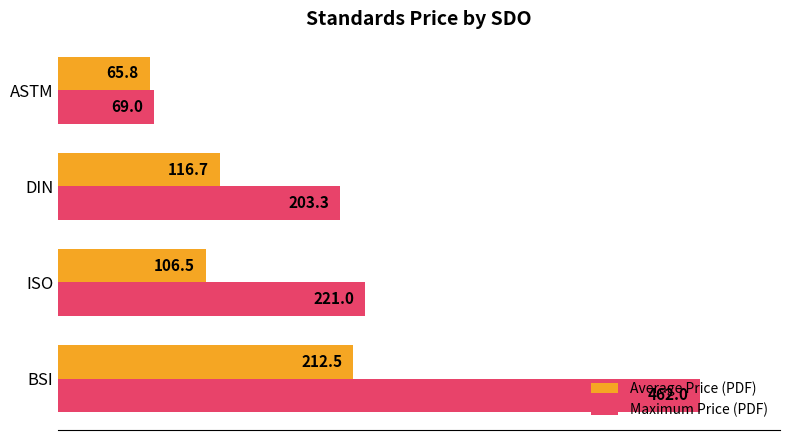

At which label is Average Price (PDF) closest to 139?

DIN